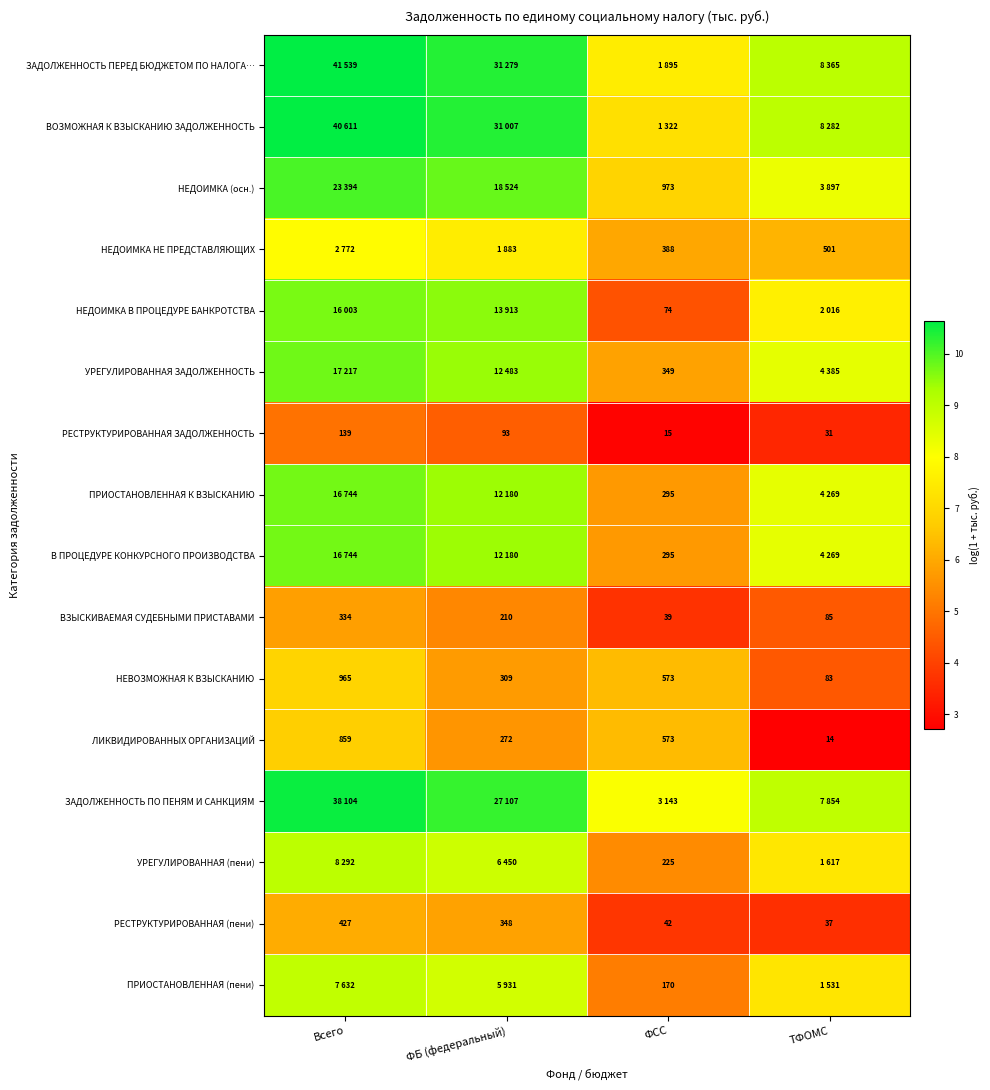

At how many categories does at least one series exceed 10?

2